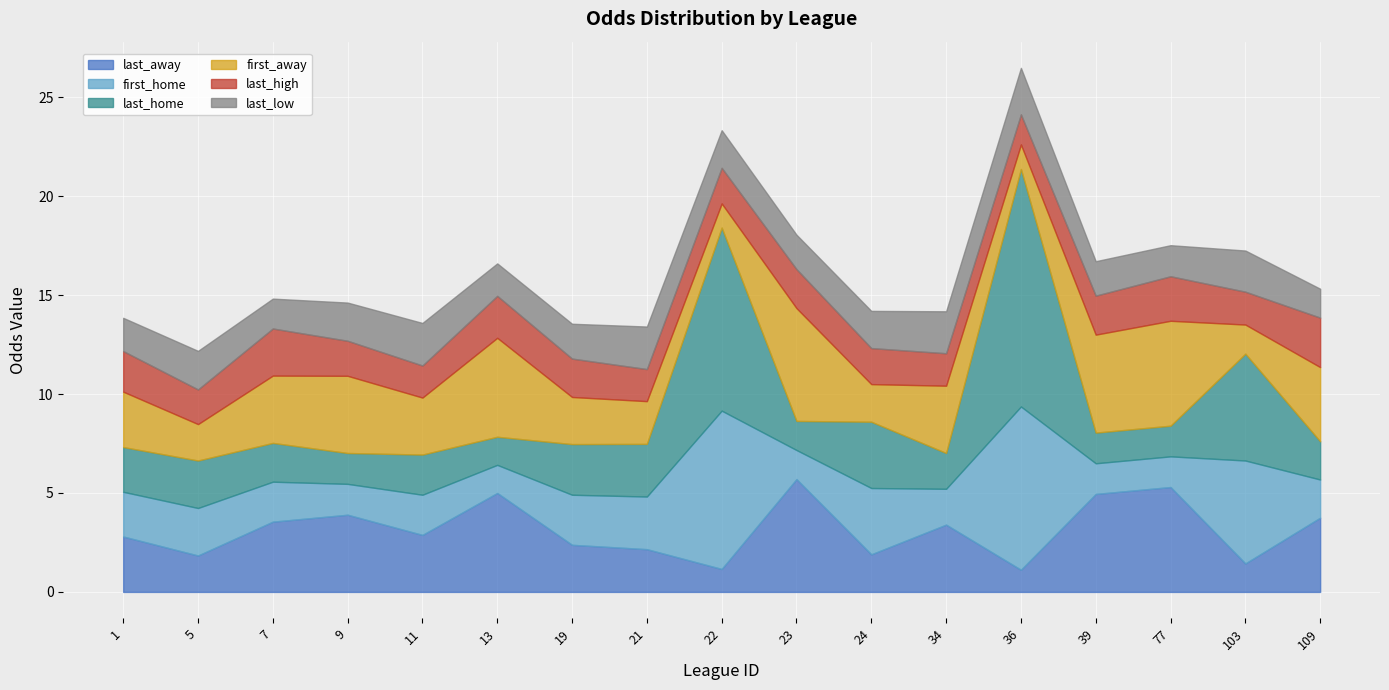

Which category has the lowest value in the last_high series?

36